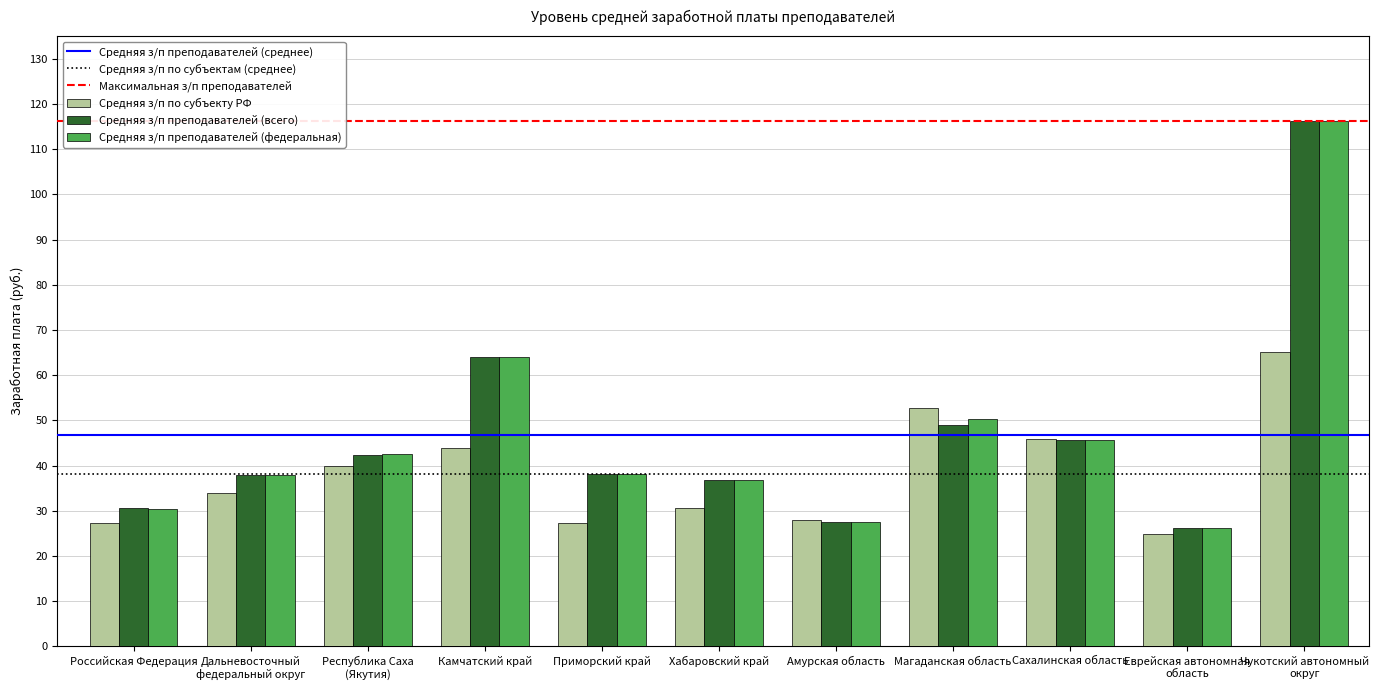

Does the chart contain stacked bars?

No